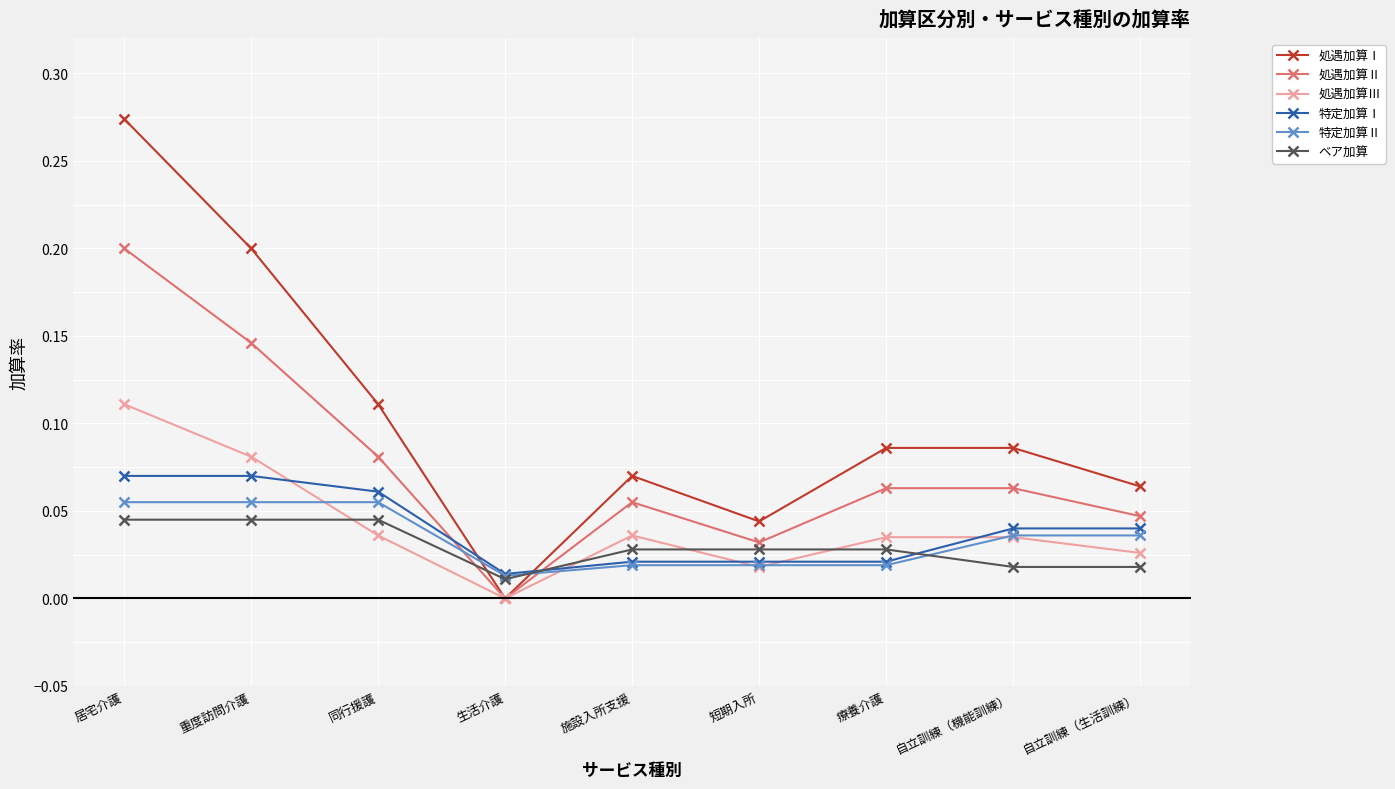

Which series has the largest total across all categories?

処遇加算Ⅰ